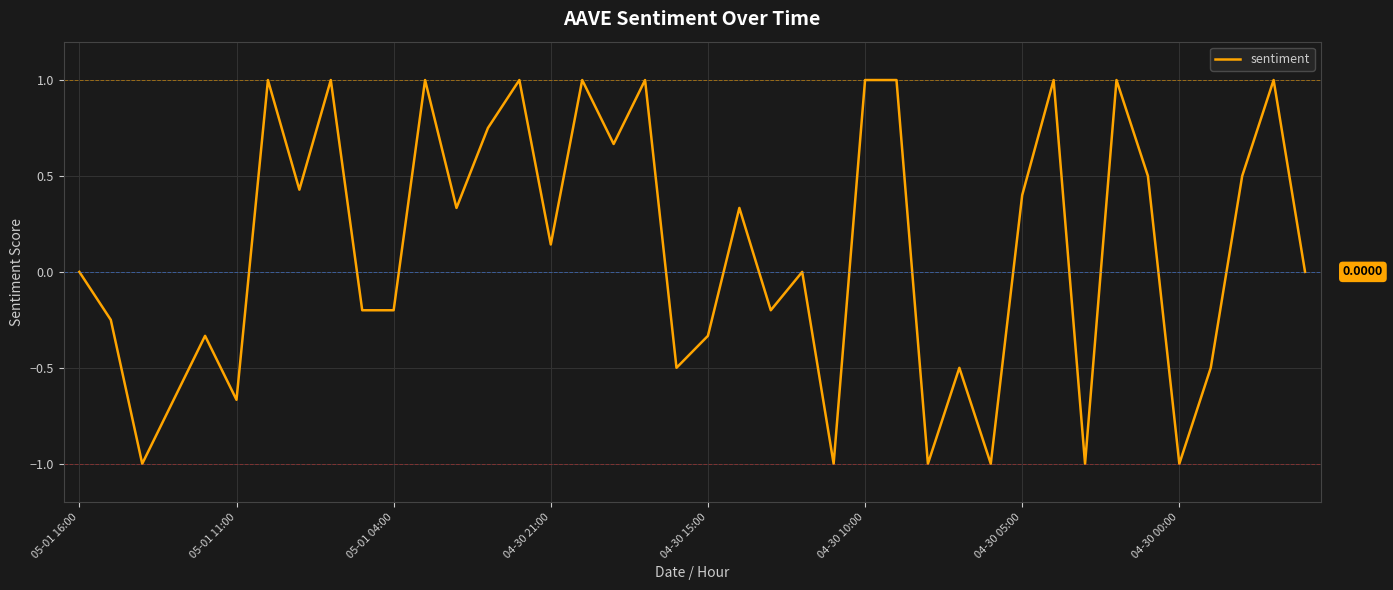

What is the difference between the maximum and minimum values?

2.0